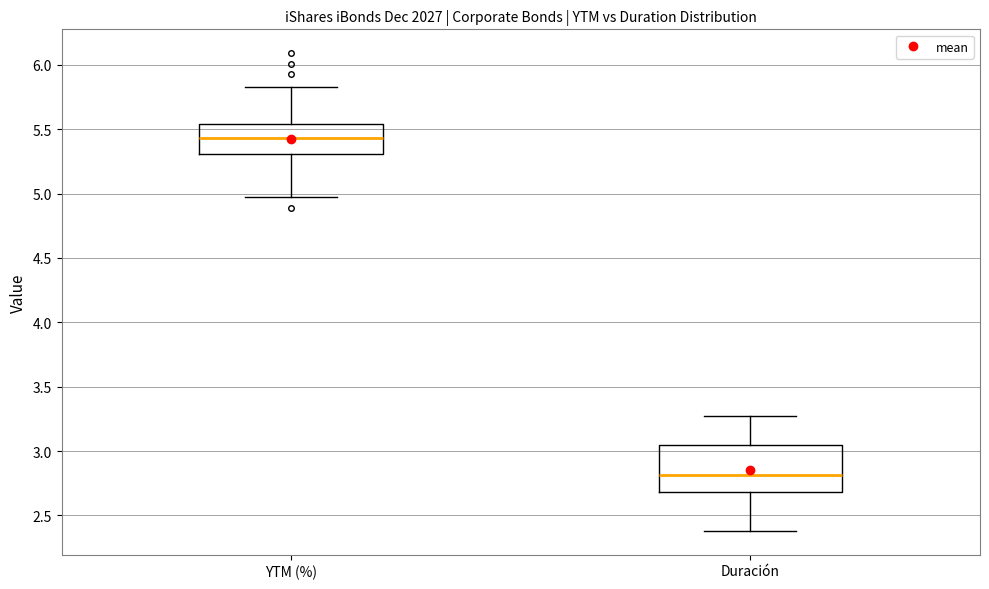

Reading left to right, transcribe this box plot: for each box, give where its median line is, the range the box spans, and where its two whiskers end, as read against the y-axis. The values are not printed on the chart, so give them approximately, as read against the axis.

YTM (%): median 5.45, box 5.30 to 5.55, whiskers 4.95 to 5.85
Duración: median 2.80, box 2.70 to 3.05, whiskers 2.40 to 3.25